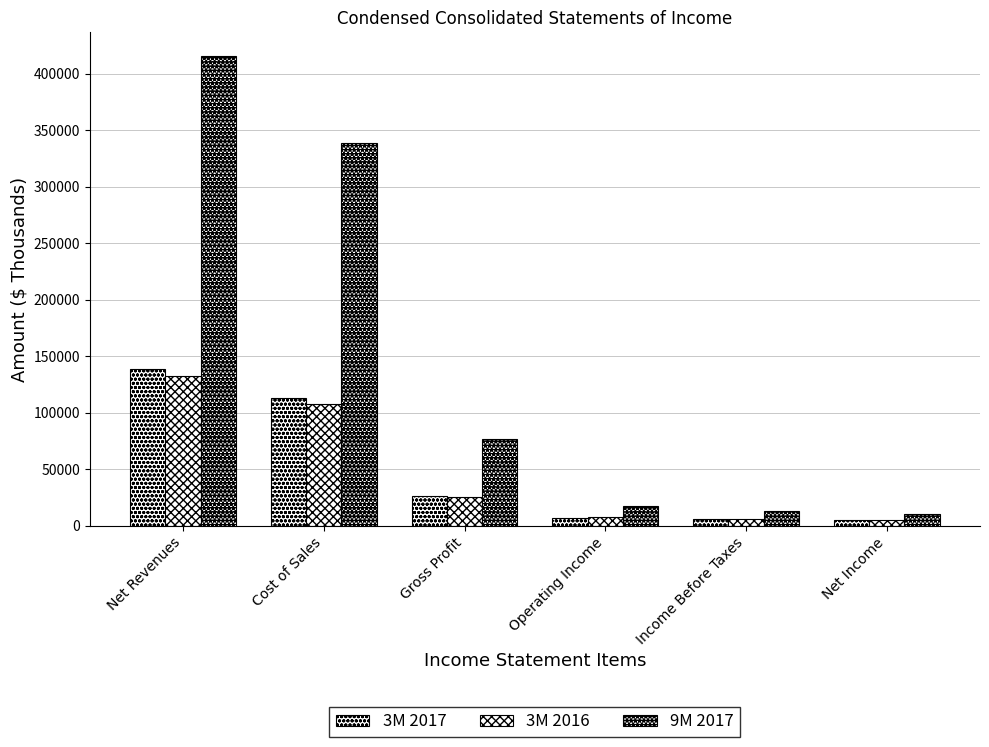

At which label does 3M 2017 reach its peak?

Net Revenues